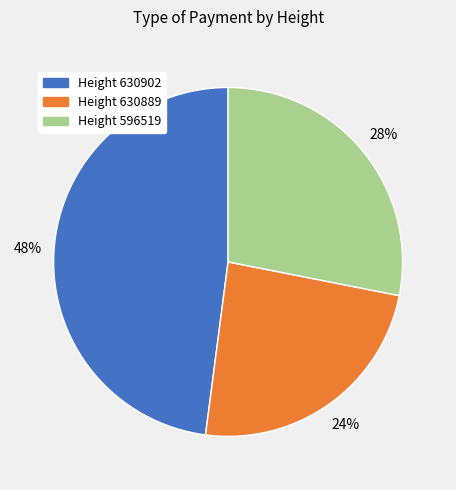

True or false: Height 630889 accounts for 11% of the total.

False